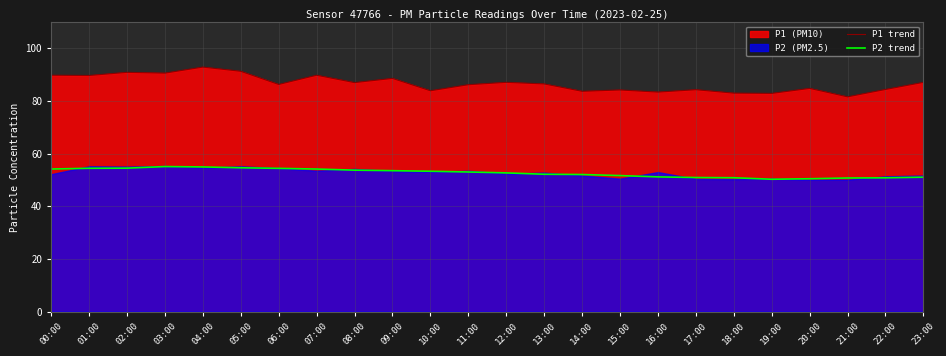

Between 17:00 and 19:00, which is larger?

17:00